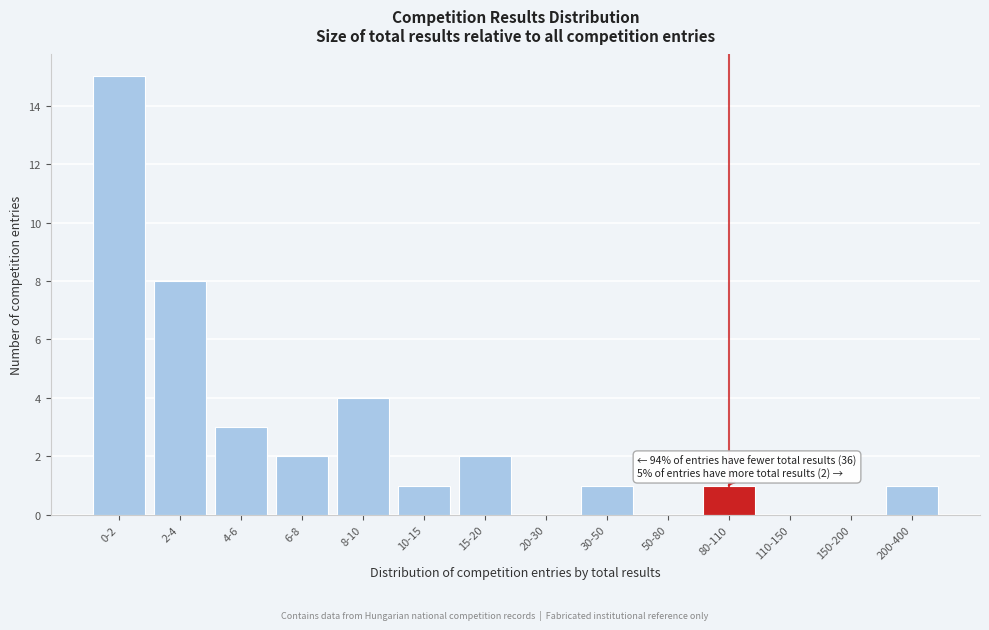

Reading right to left, extract all data points from this chart.

200-400=1	150-200=0	110-150=0	80-110=1	50-80=0	30-50=1	20-30=0	15-20=2	10-15=1	8-10=4	6-8=2	4-6=3	2-4=8	0-2=15